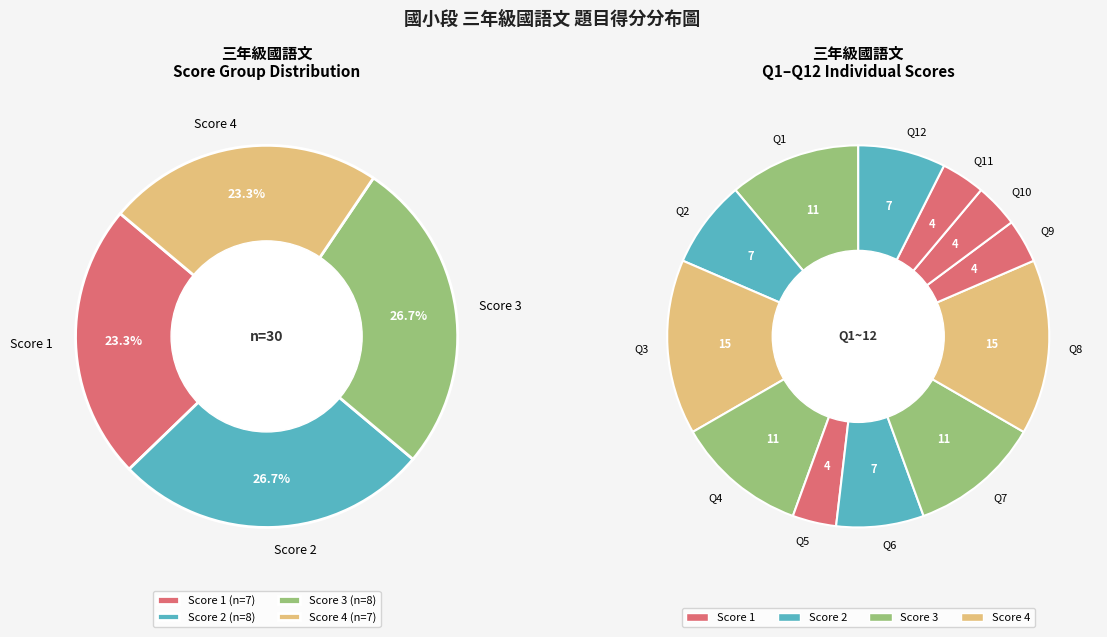

Does 29 account for over 50% of the chart?

No